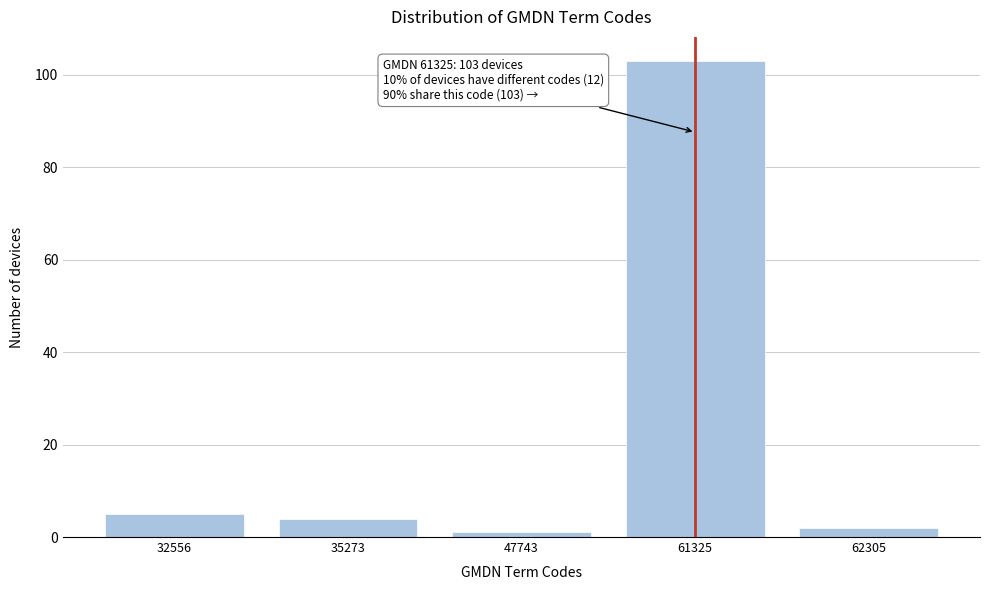

Reading left to right, list all the values displayed in this chart.

5	4	1	103	2